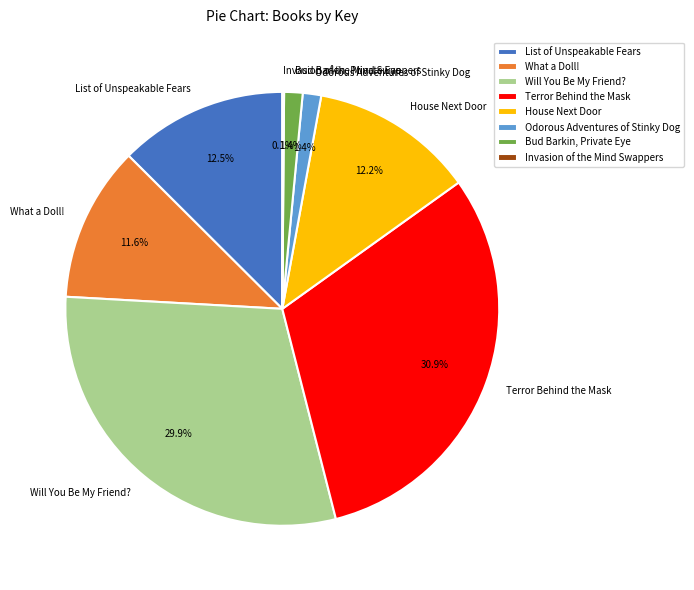

To the nearest percent, what is the average slice percentage?

12%